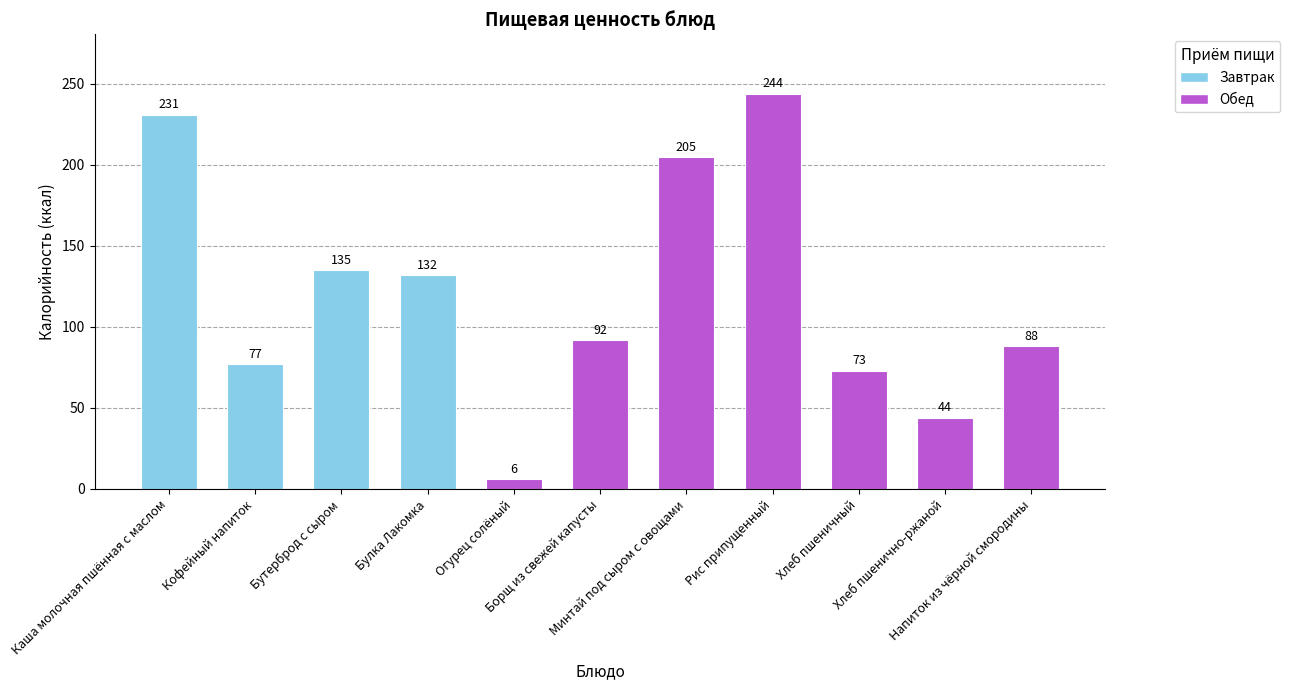

What is the difference between the maximum and minimum values?

238